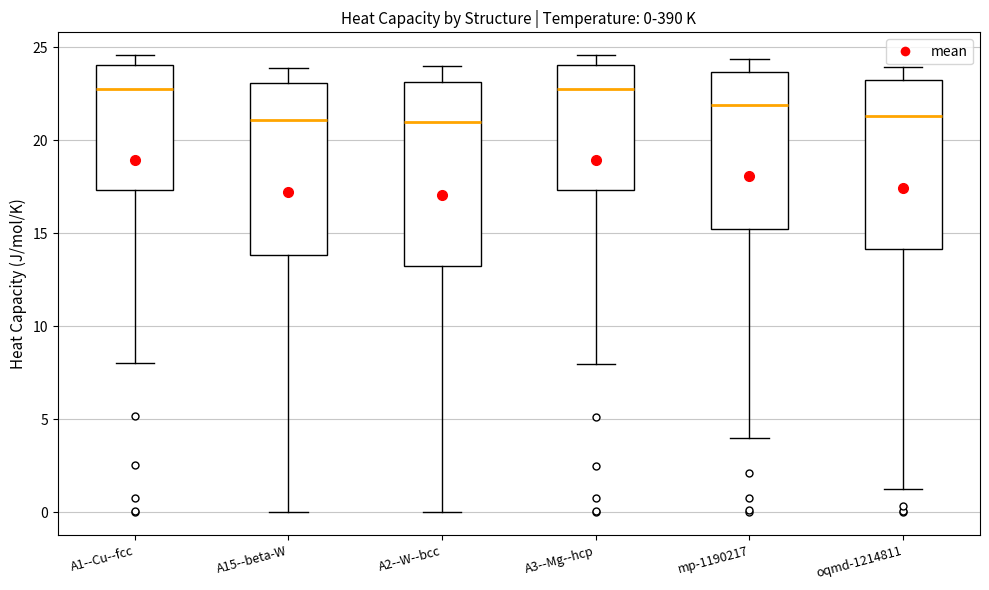

Which box is the tallest, from its lower edge to its upper edge?

A2--W--bcc